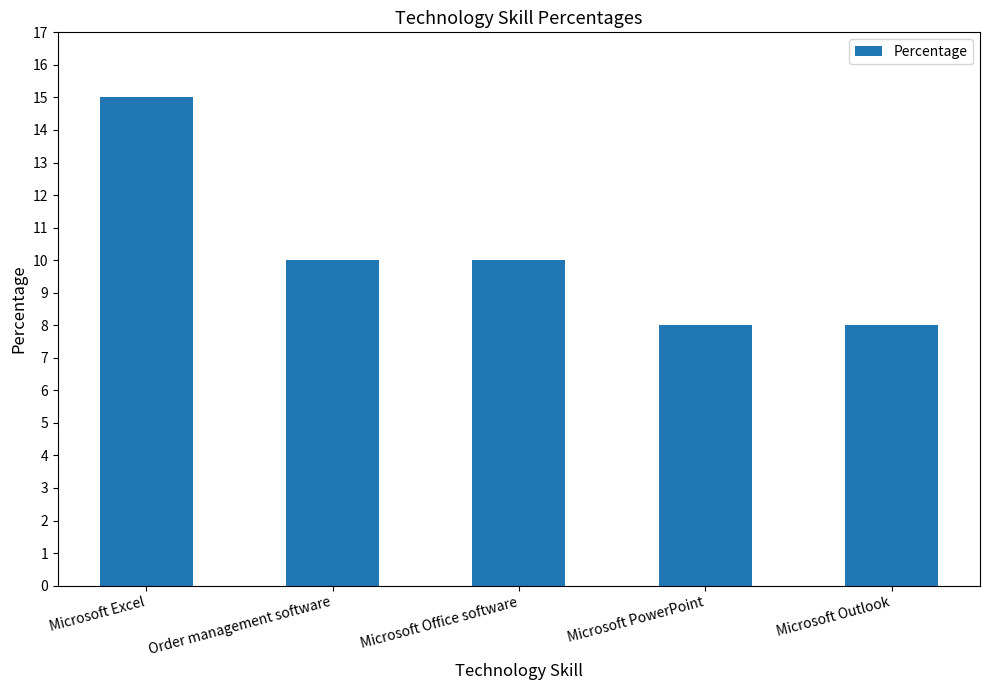

At which category does the chart reach its peak across all series?

Microsoft Excel